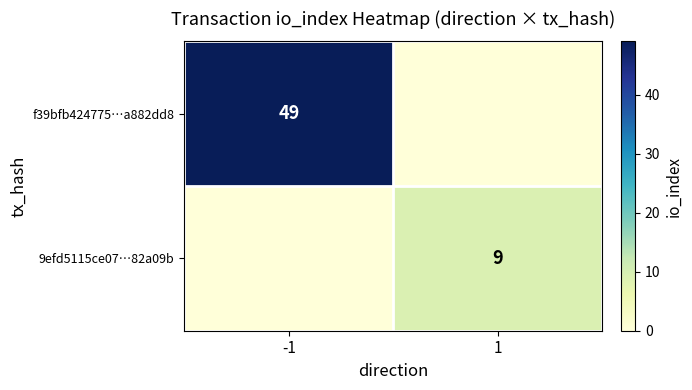

Is it true that 9efd5115ce07…82a09b equals 15 at 1?

False